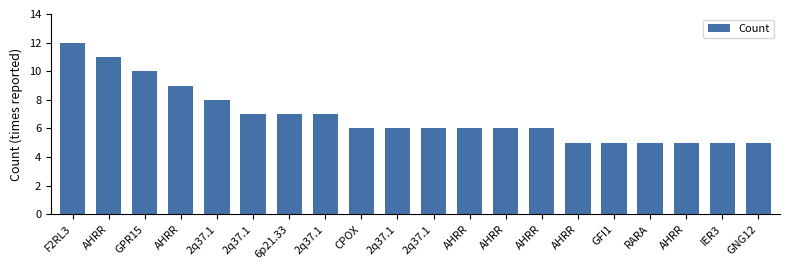

Reading right to left, transcribe all the data shown in this chart.

5	5	5	5	5	5	6	6	6	6	6	6	7	7	7	8	9	10	11	12